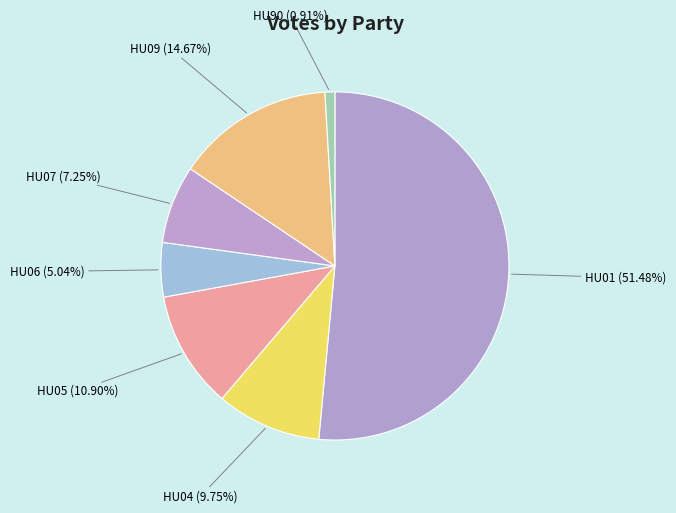

Is it true that HU90 is 6% of the pie?

False